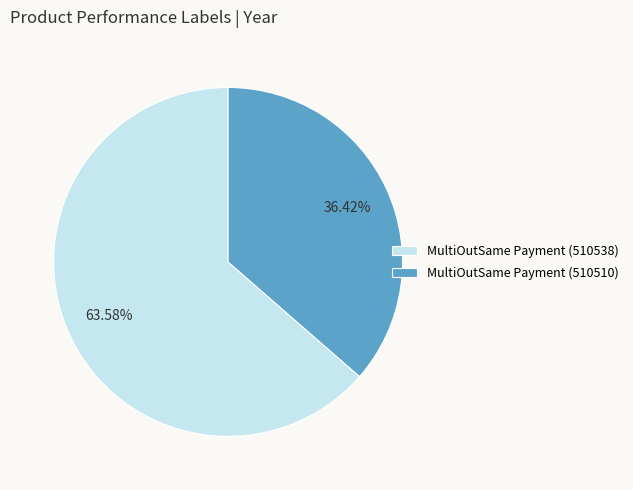

What is the largest slice in the pie chart?

MultiOutSame Payment (510538)